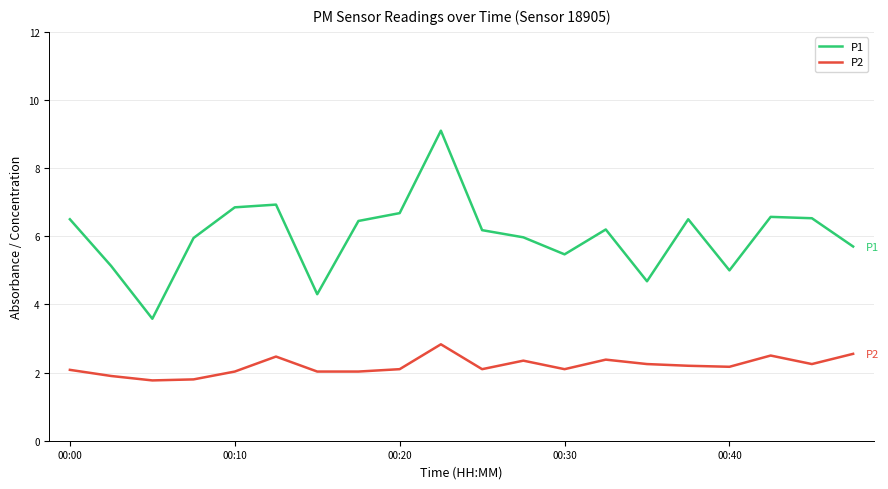

Rank the series by their maximum value, from highest to lowest.

P1, P2